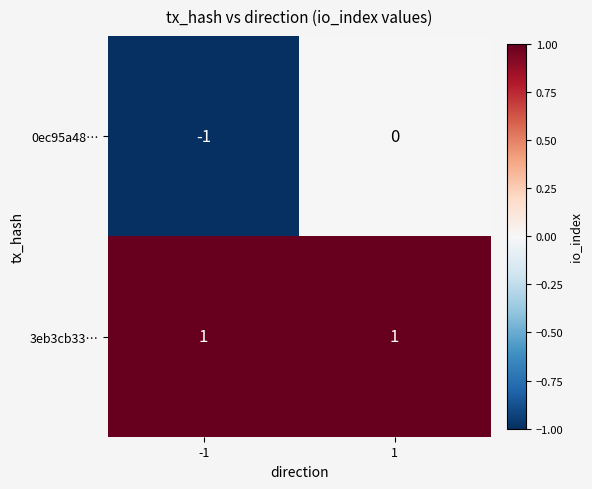

Rank the series at 1 from highest to lowest value.

3eb3cb33…, 0ec95a48…